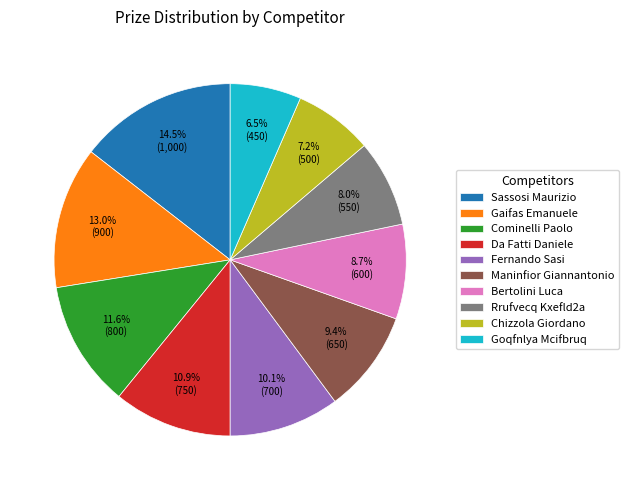

Does any single category account for the majority?

No